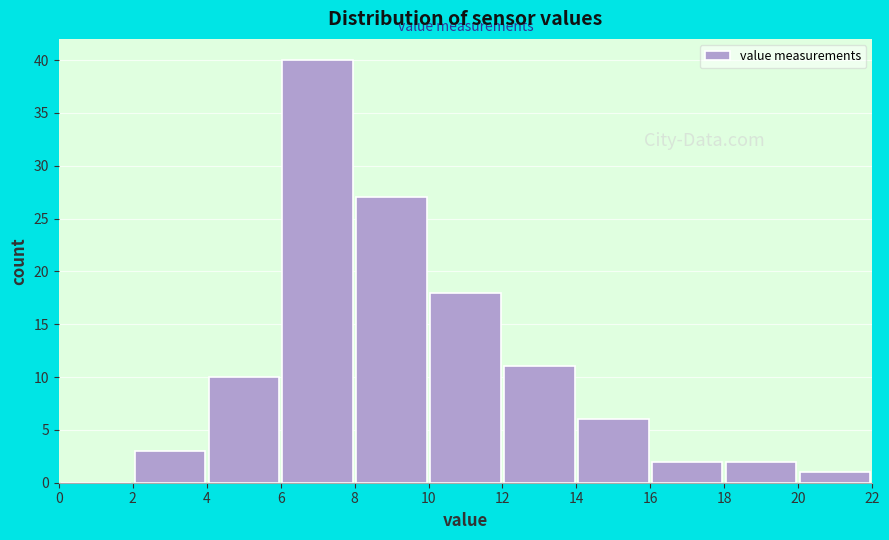

Which range on the x-axis has the tallest bar?

6 to 8